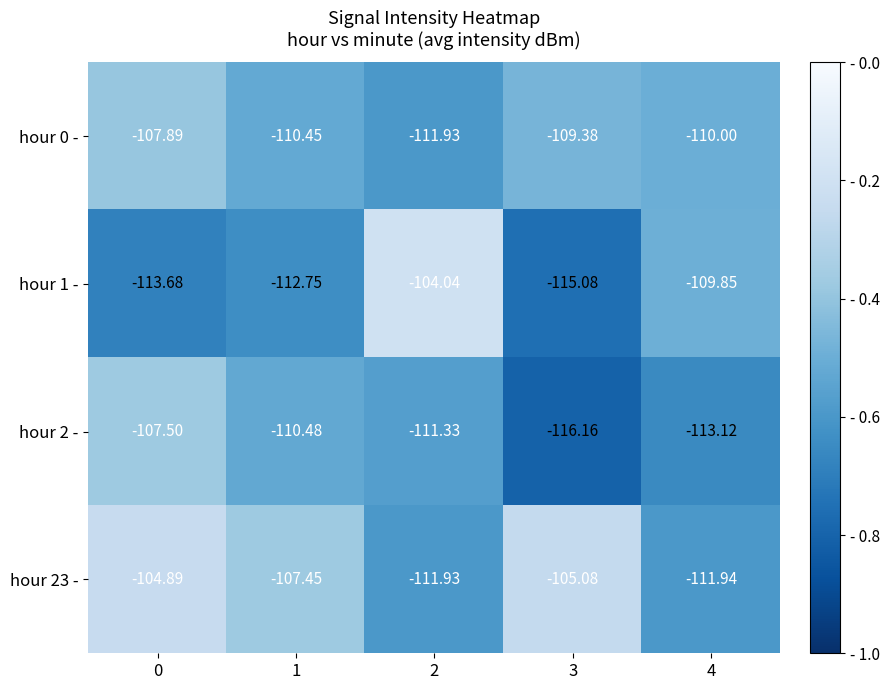

How many values in the hour 0 - series exceed -110?

2